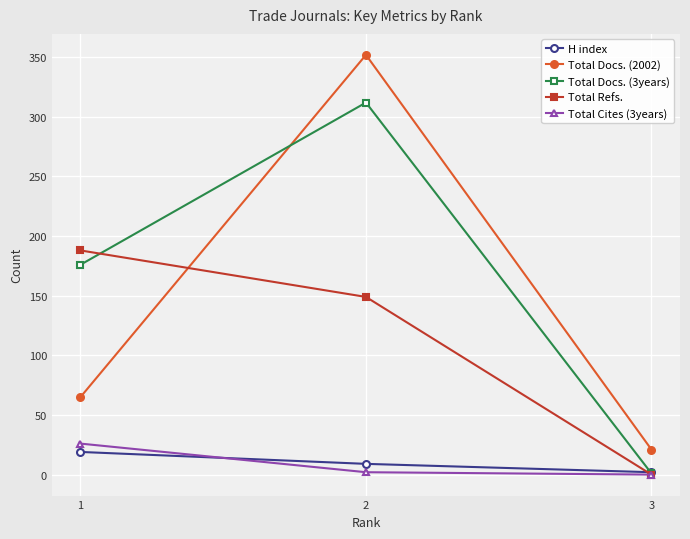

What is the greatest value displayed?

352